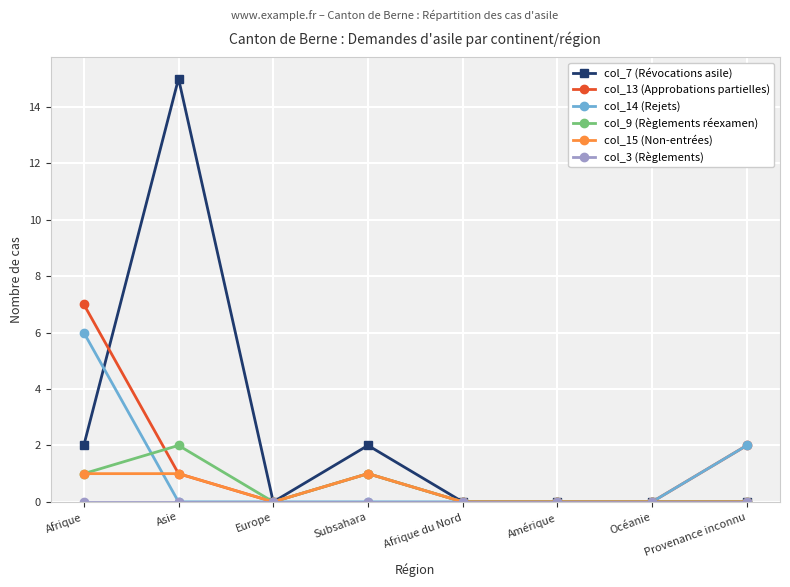

At which label does col_9 (Règlements réexamen) reach its peak?

Asie